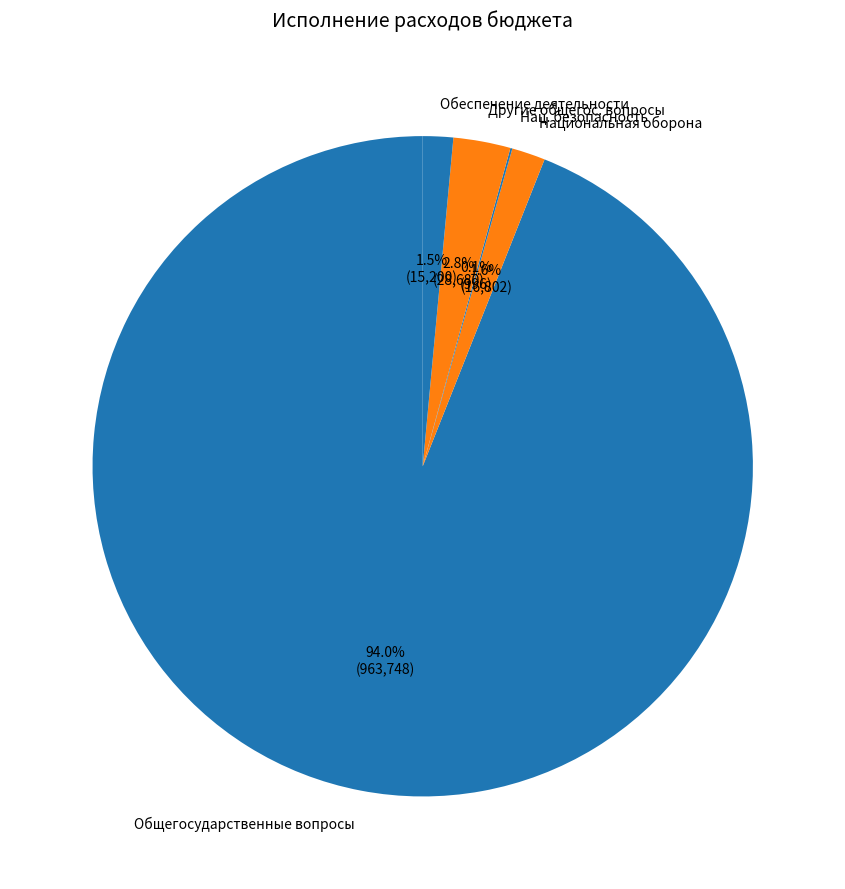

Which slice is the largest?

Общегосударственные вопросы